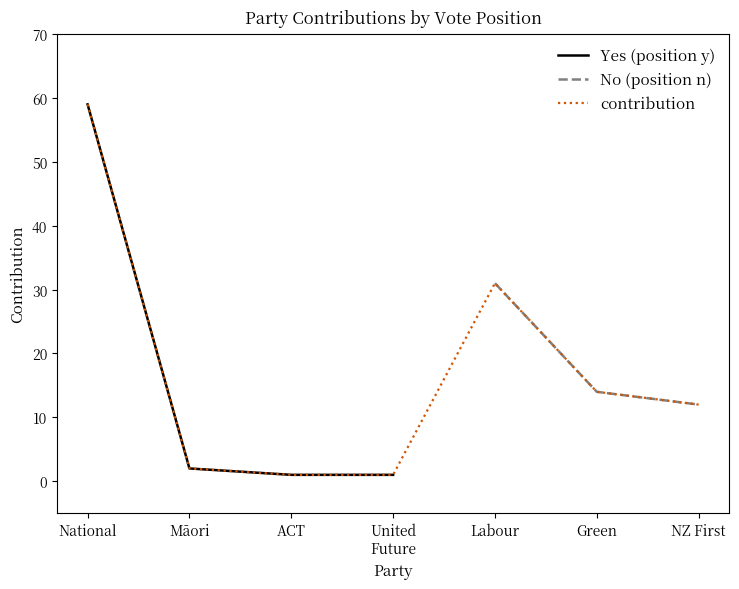

At which label is the value closest to 30?

Māori